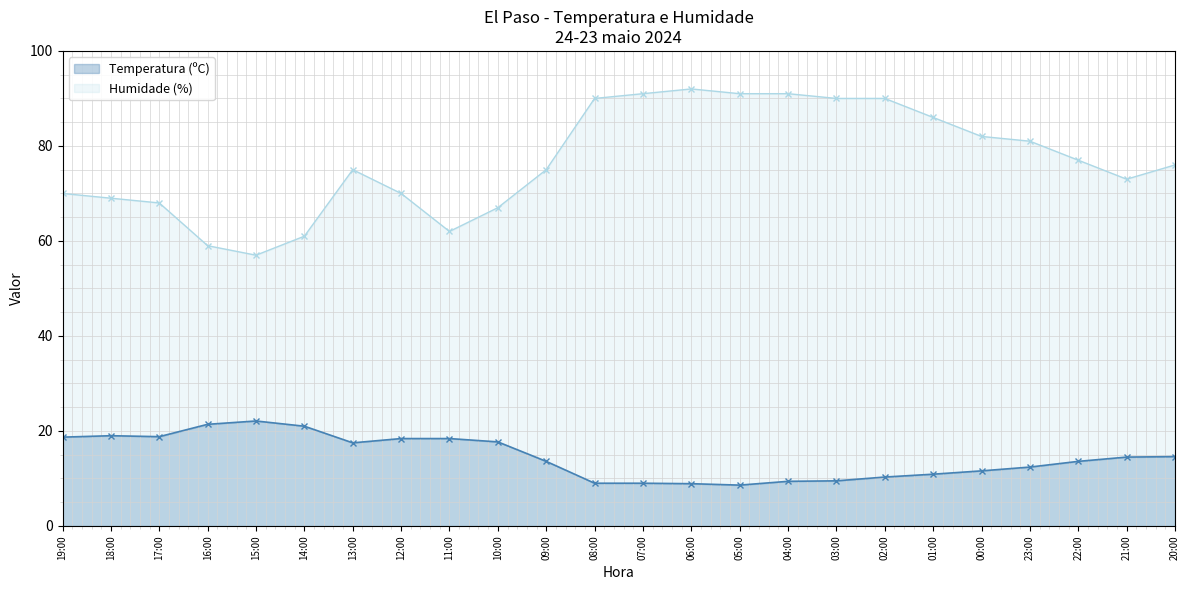

Which series changed the most between 19:00 and 12:00?

Temperatura (ºC)